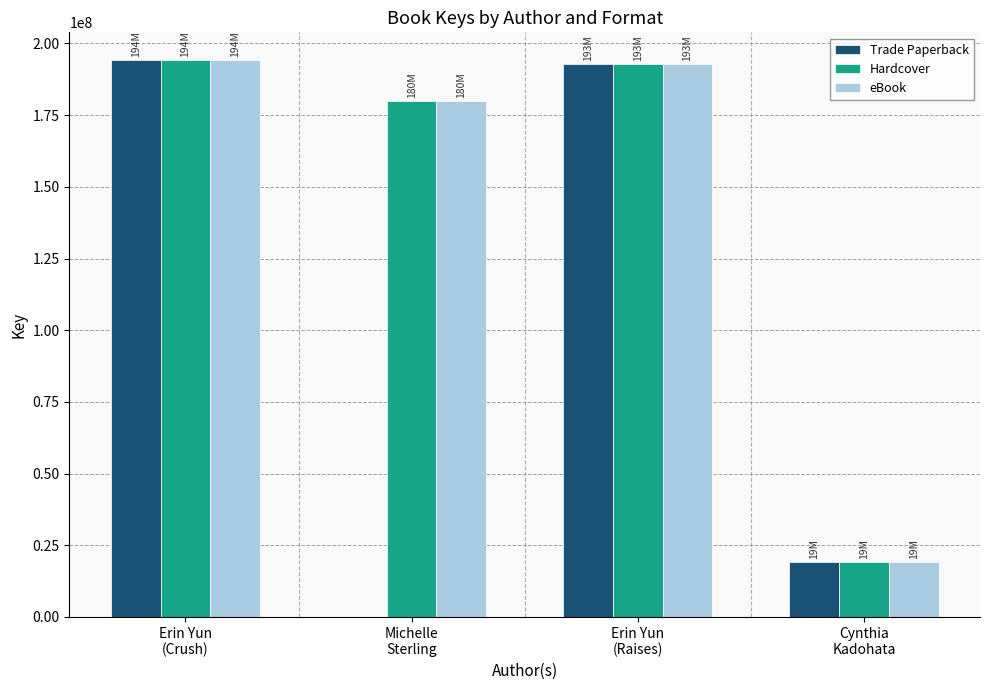

What is the highest value of the Hardcover series?

194184000